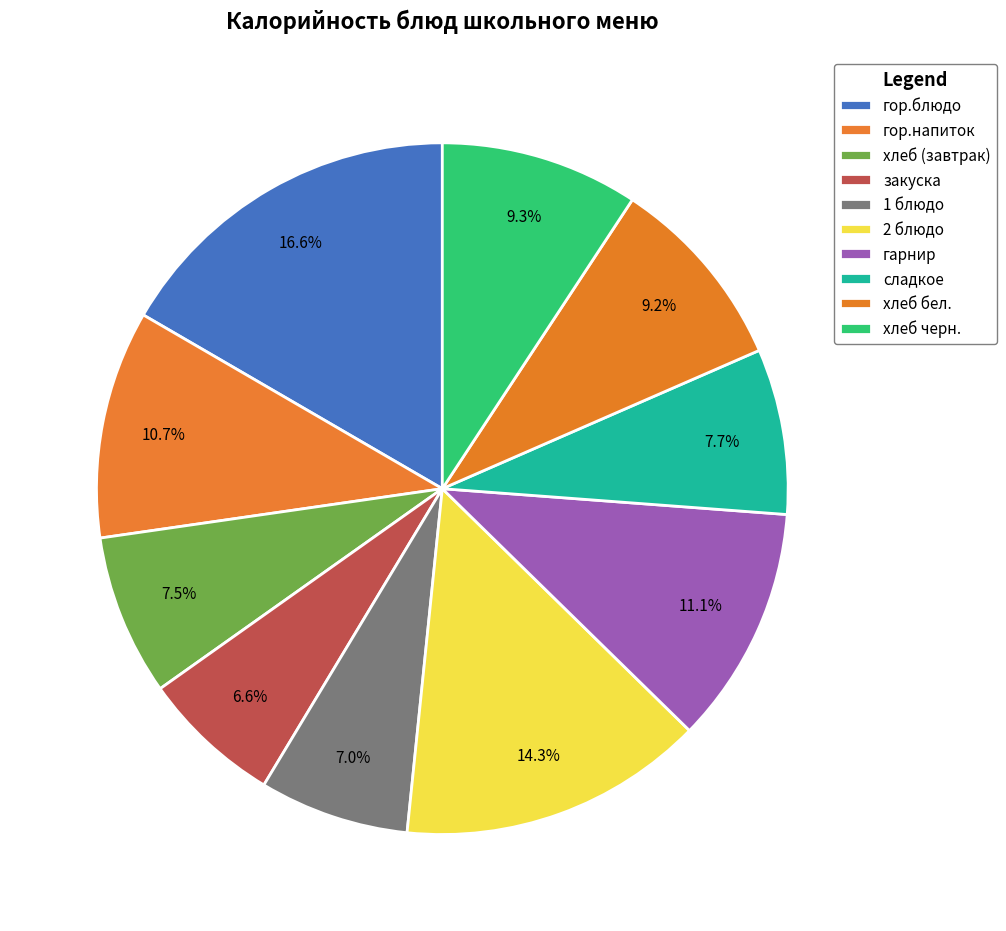

The 1 блюдо slice represents 7% of the pie. True or false?

True